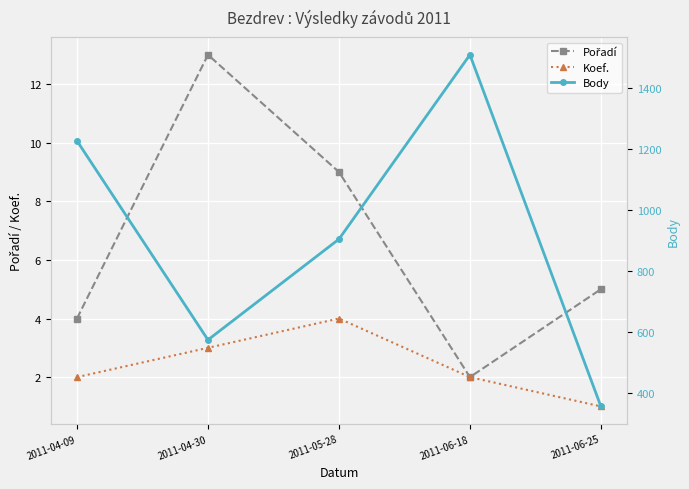

In Body, how many points are lower than both neighbors (excluding endpoints)?

1